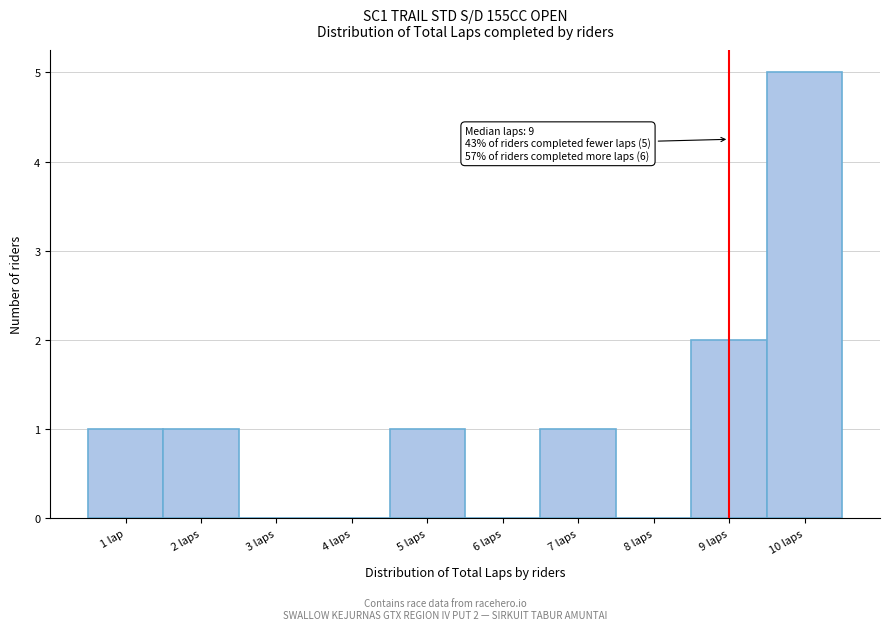

Reading right to left, what are all the values shown in this chart?

10 laps=5	9 laps=2	8 laps=0	7 laps=1	6 laps=0	5 laps=1	4 laps=0	3 laps=0	2 laps=1	1 lap=1